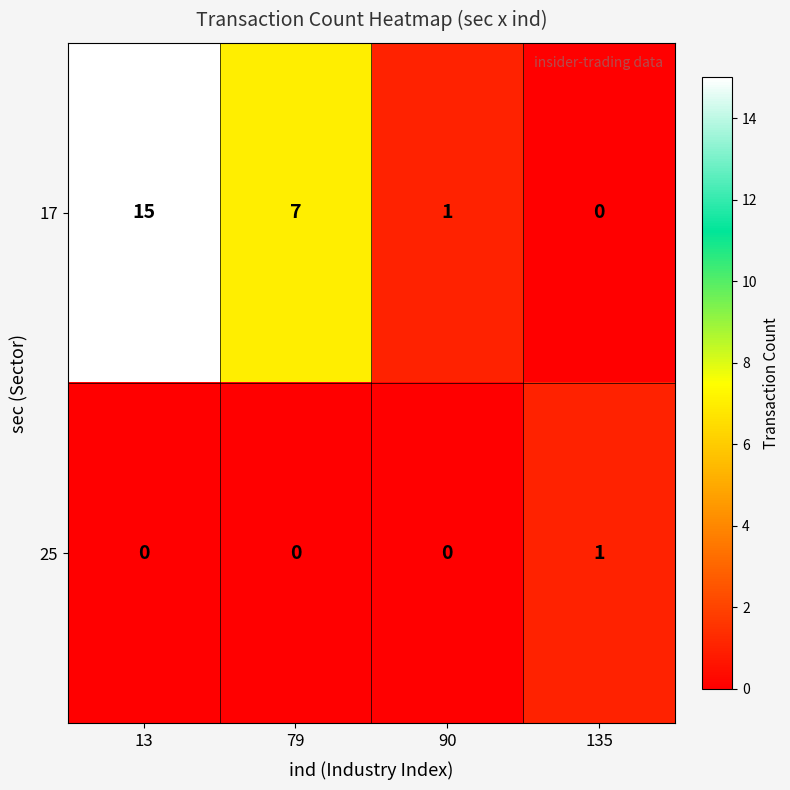

Reading left to right, list all the values displayed in this chart.

17: 13=15	79=7	90=1	135=0
25: 13=0	79=0	90=0	135=1